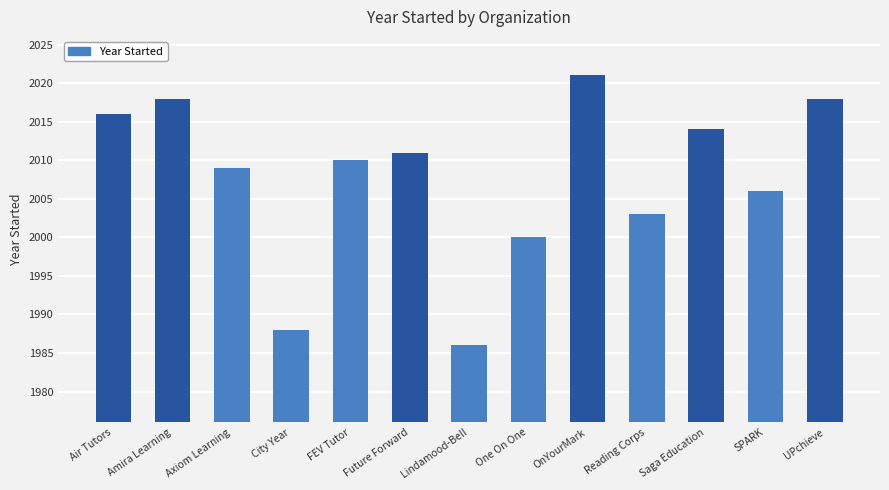

Reading left to right, extract all data points from this chart.

Air Tutors=2016	Amira Learning=2018	Axiom Learning=2009	City Year=1988	FEV Tutor=2010	Future Forward=2011	Lindamood-Bell=1986	One On One=2000	OnYourMark=2021	Reading Corps=2003	Saga Education=2014	SPARK=2006	UPchieve=2018